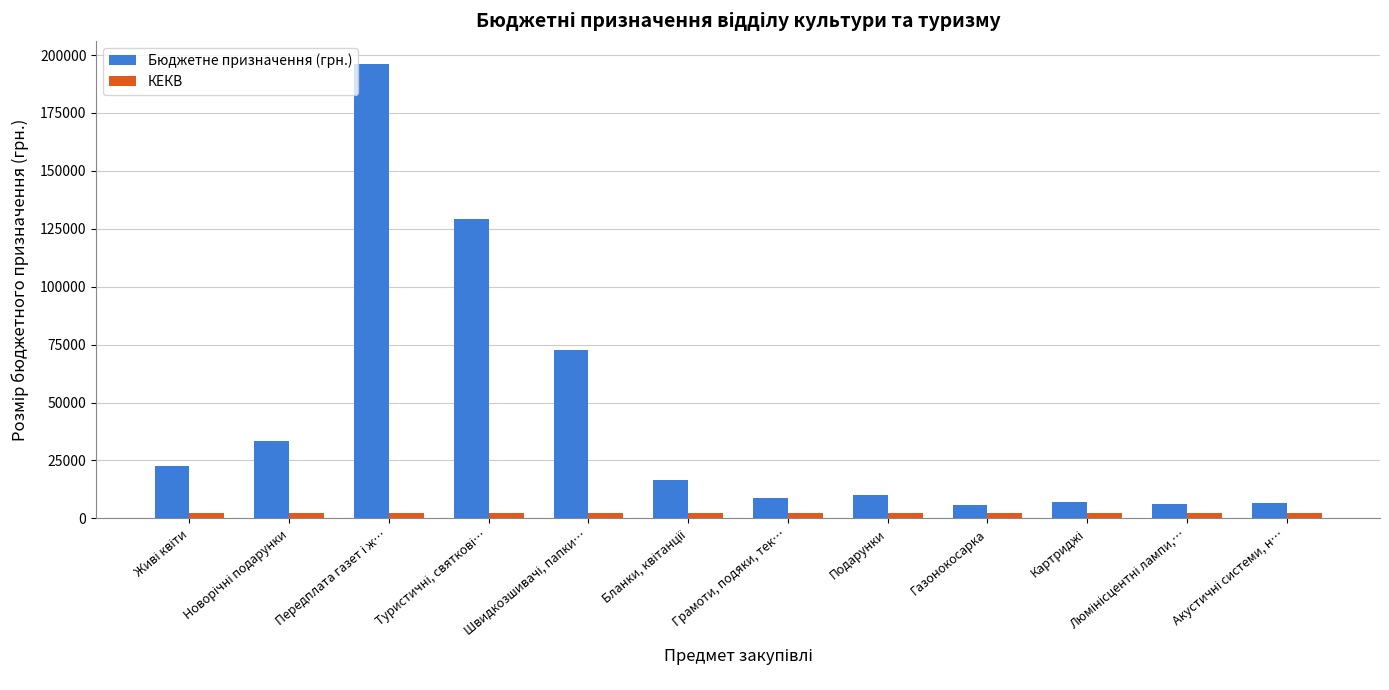

At how many categories does at least one series exceed 38155?

3